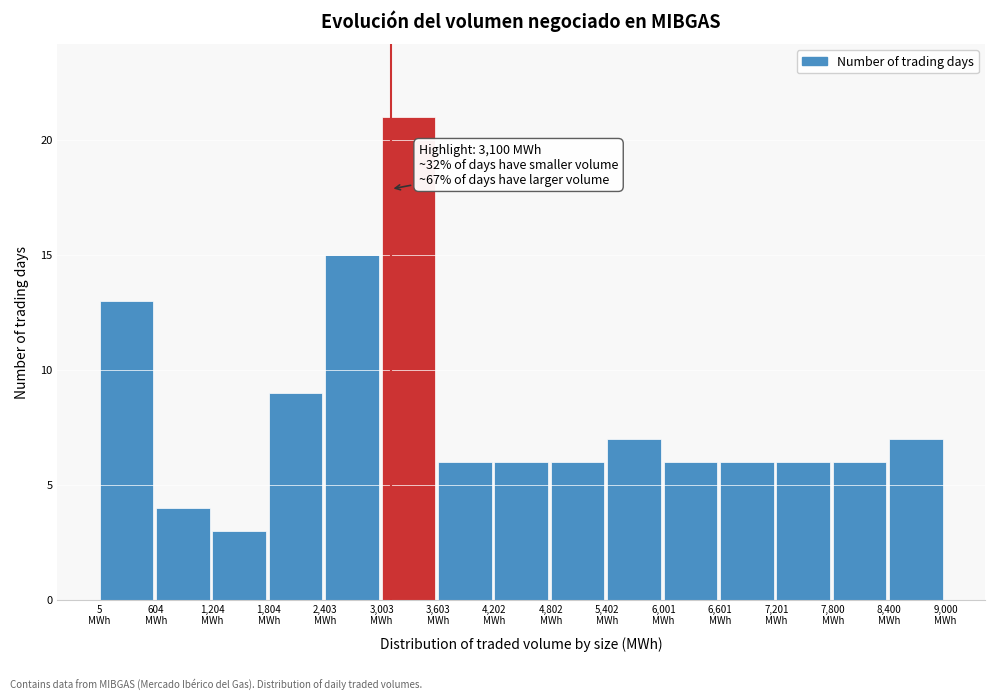

Over which range of the x-axis is the bar tallest?

3000 to 3600